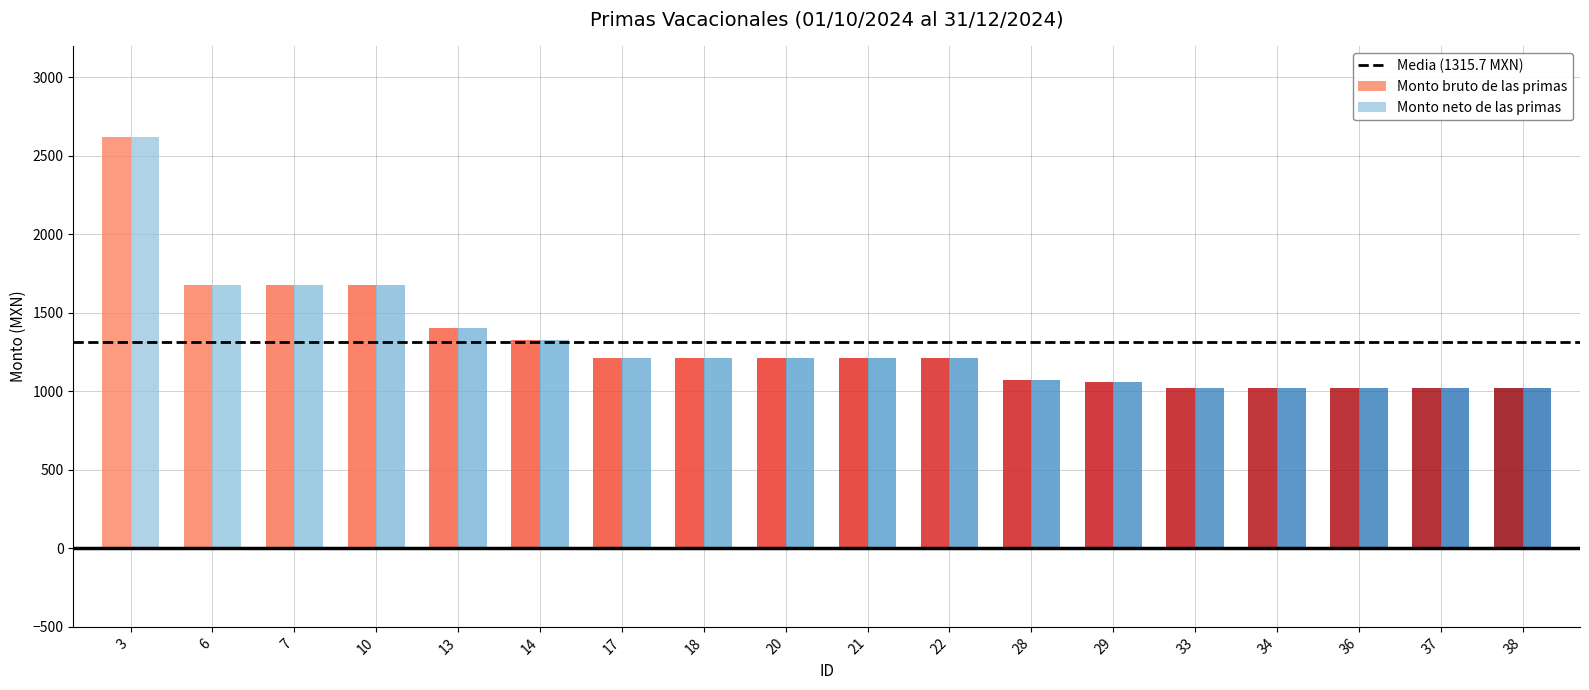

What is the maximum value shown in the chart?

2618.5